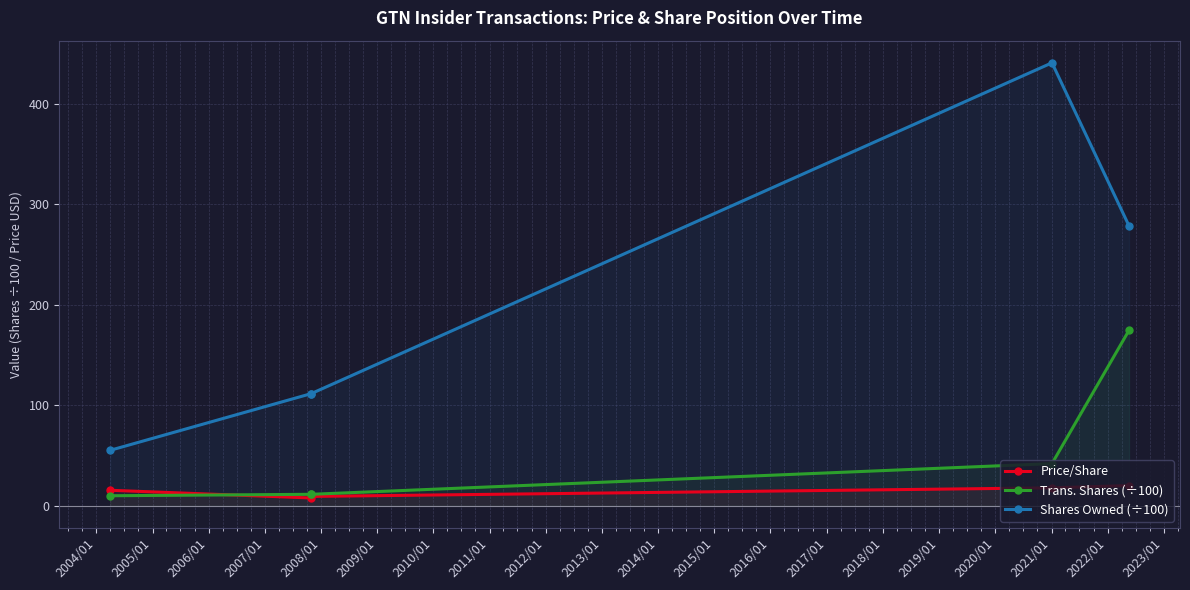

What is the difference between the maximum and minimum values in the Price/Share series?

12.4